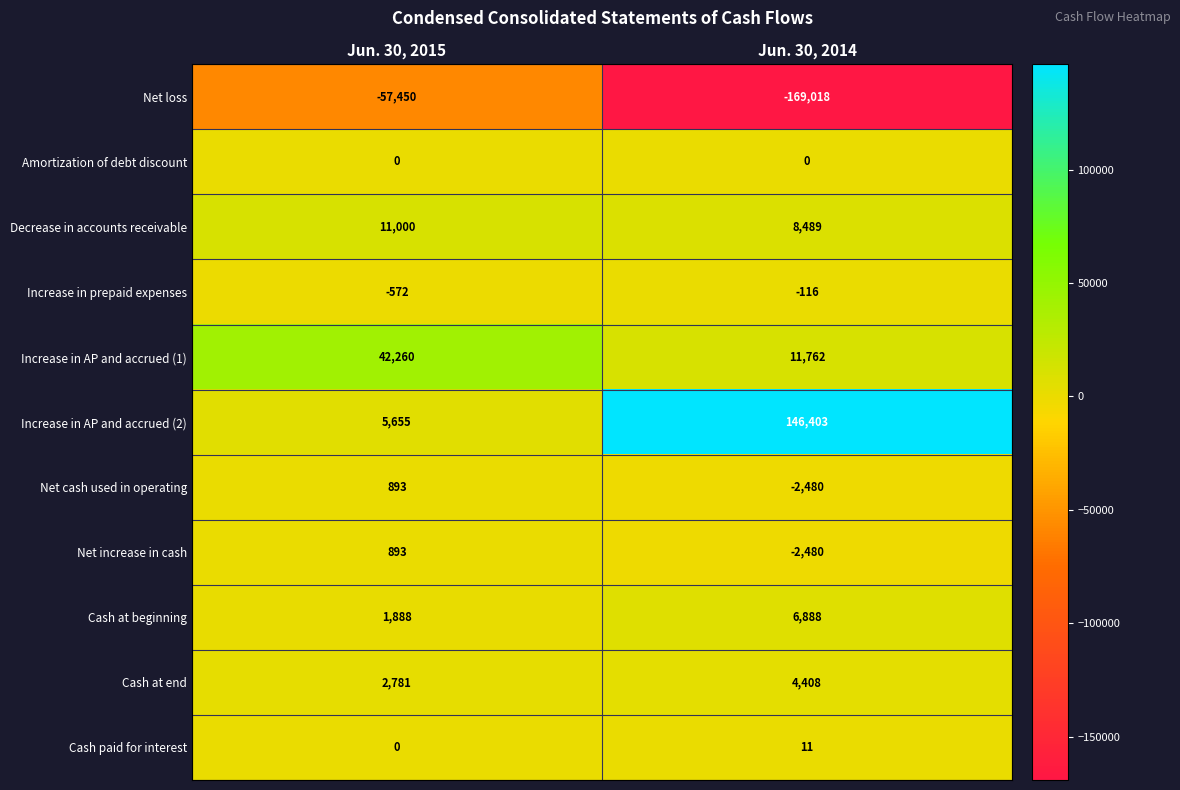

At which category is the sum across all series the highest?

Jun. 30, 2015